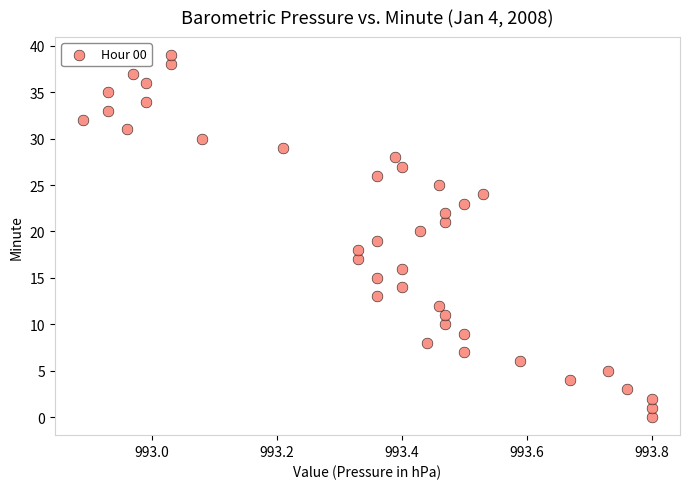

What is the range of Y values (max minus min)?

39